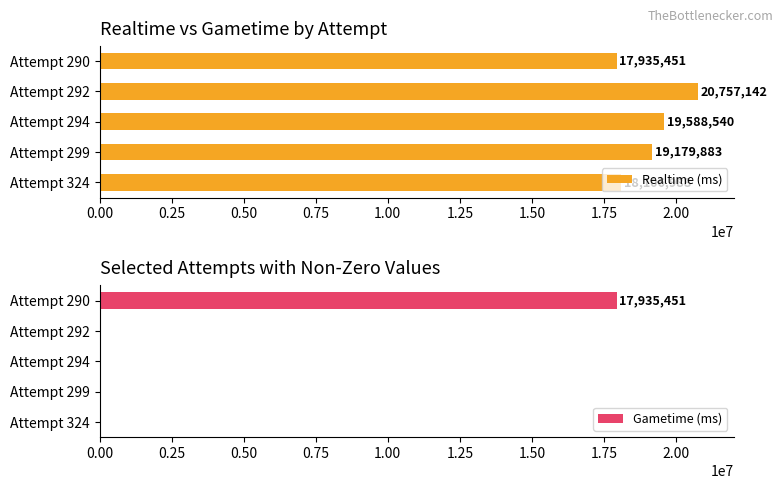

How many bars are there in total?

10